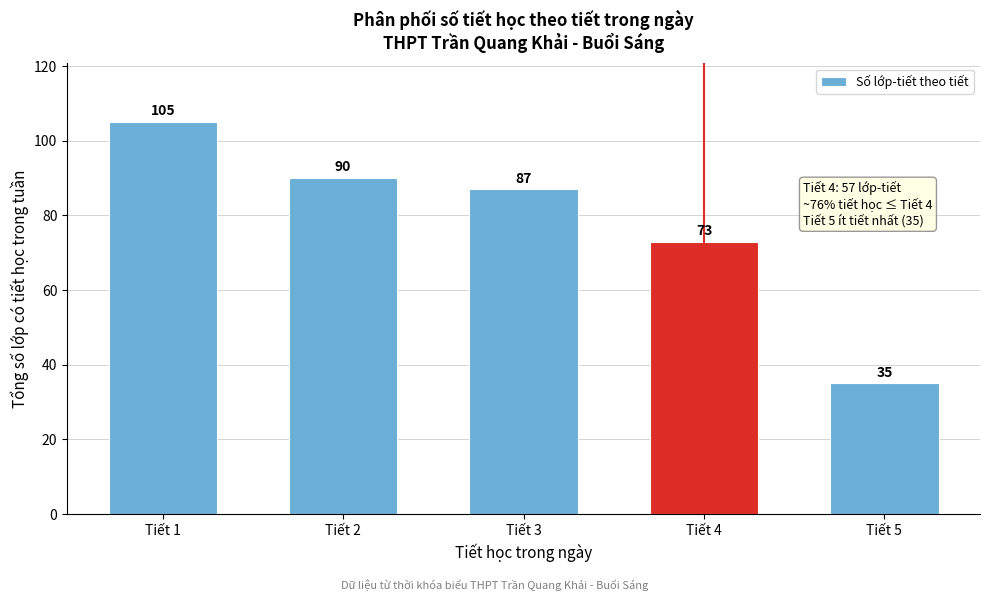

Reading right to left, what are all the values shown in this chart?

Tiết 5=35	Tiết 4=73	Tiết 3=87	Tiết 2=90	Tiết 1=105